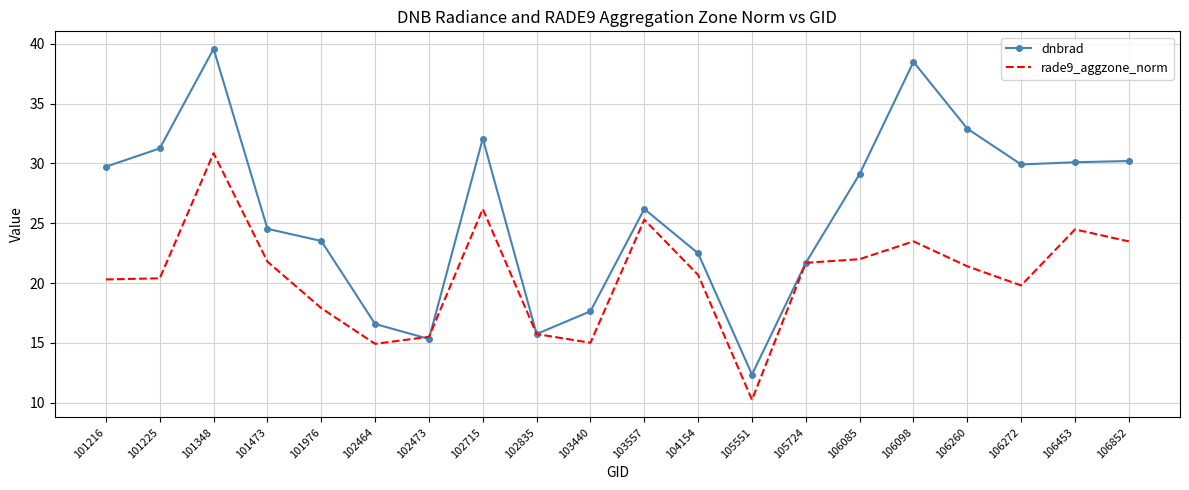

Which series has the largest range (max minus min)?

dnbrad